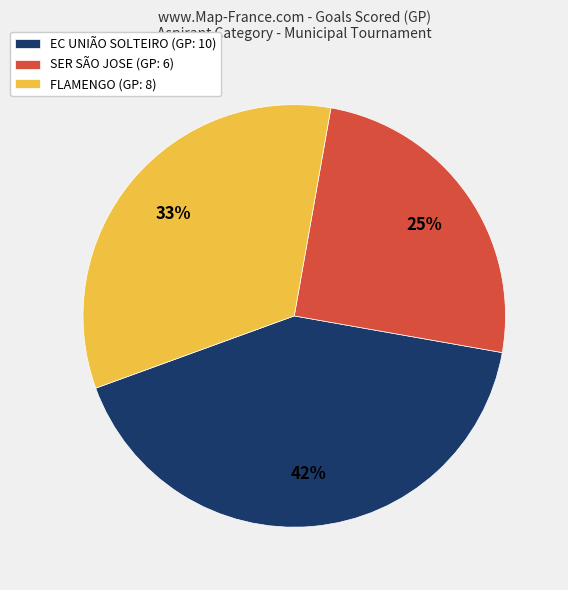

To the nearest percent, what is the difference between the SER SÃO JOSE (GP: 6) and EC UNIÃO SOLTEIRO (GP: 10) slice percentages?

17%